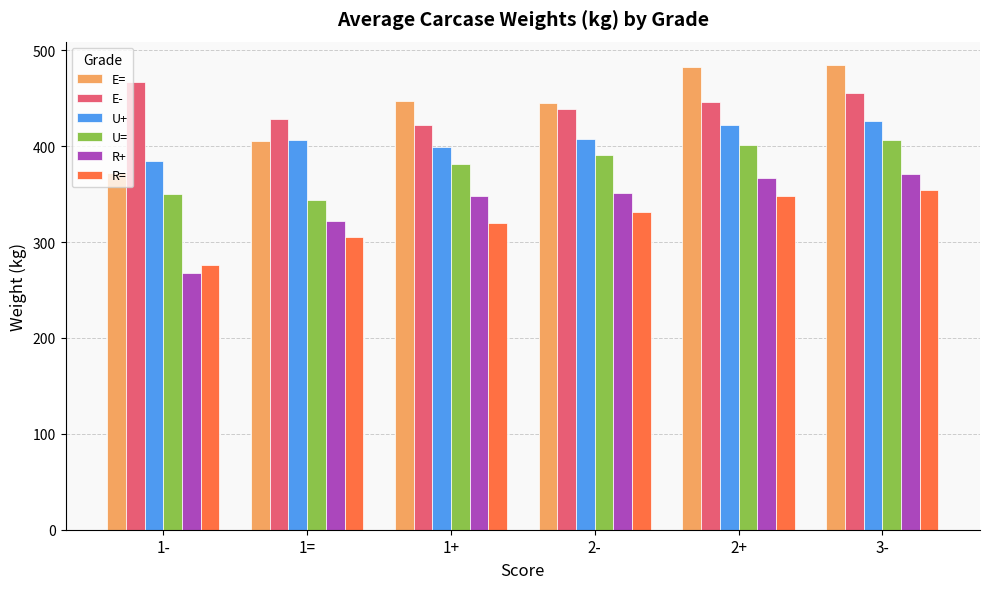

Which series has the largest range (max minus min)?

E=